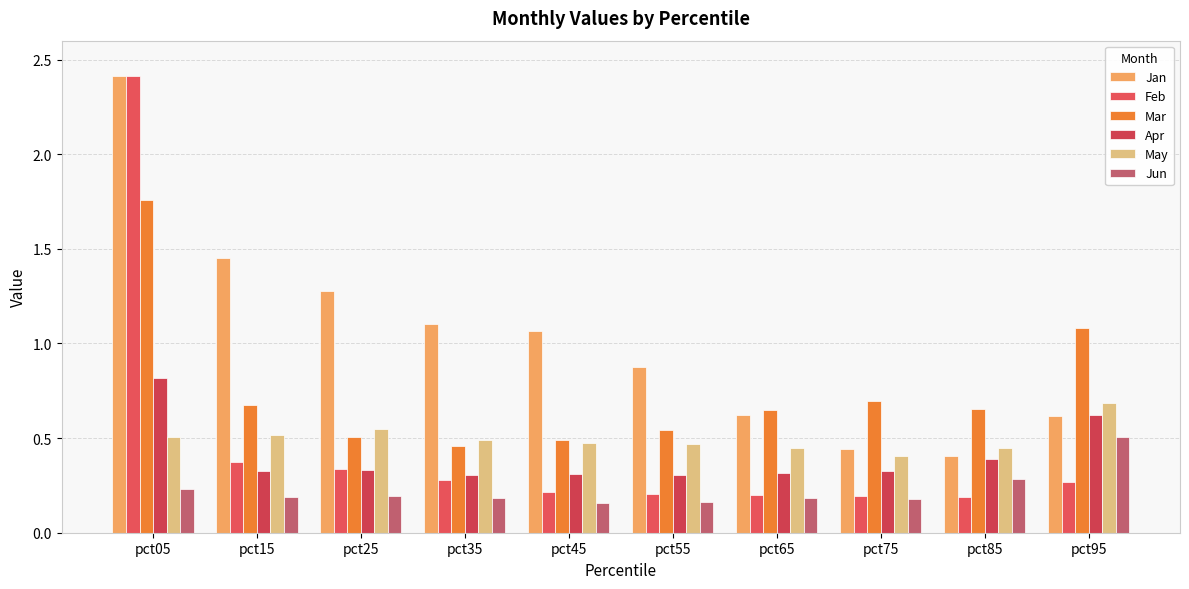

How many groups of bars are there?

10